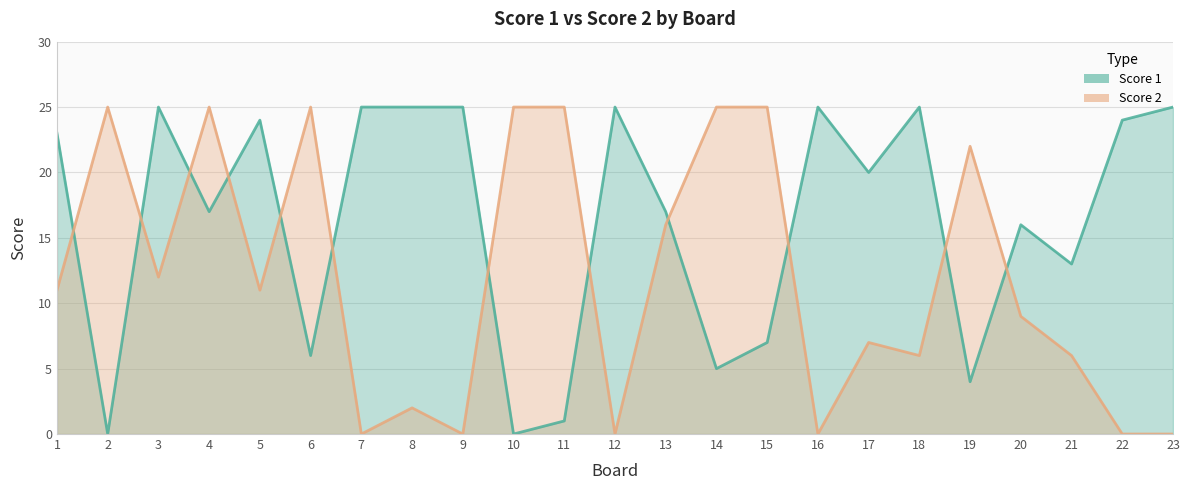

How many values in the Score 1 series are below 20?

11